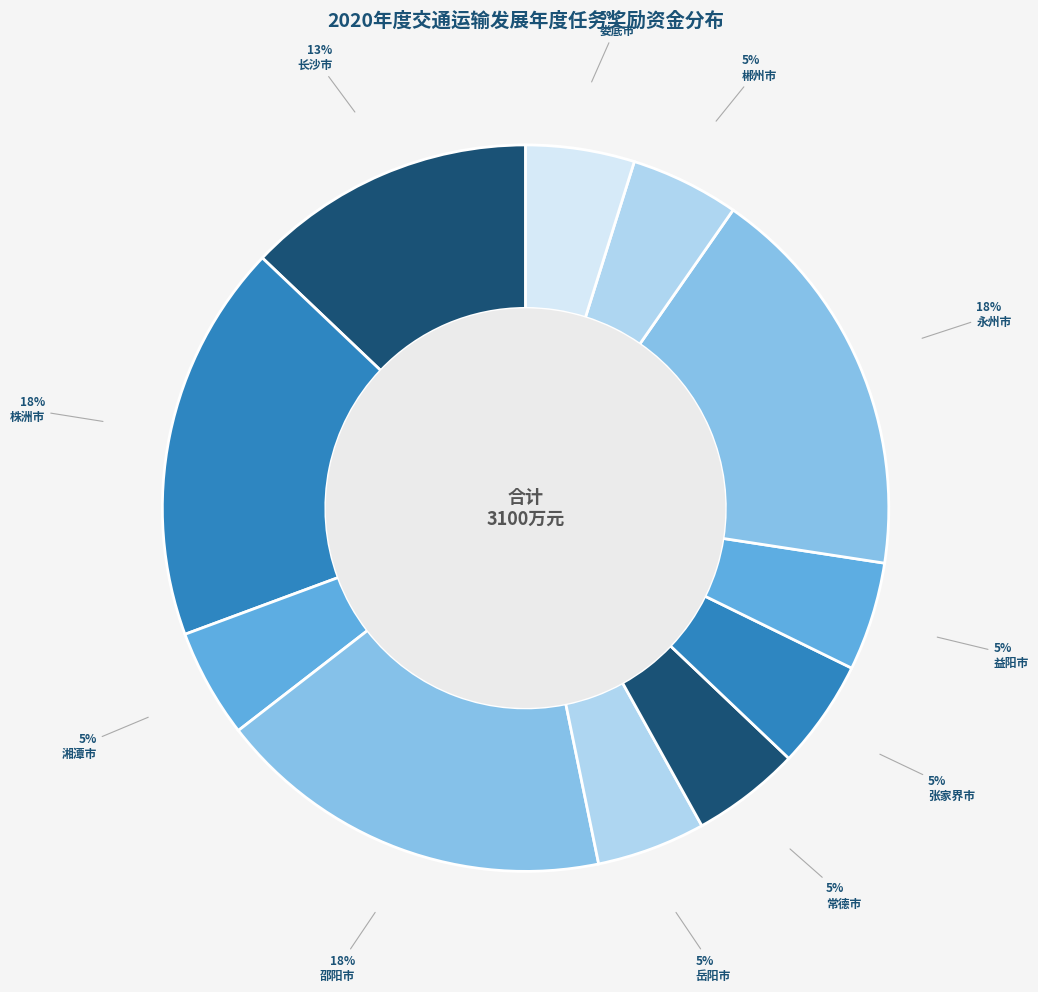

Rank the categories by value from highest to lowest.

株洲市, 邵阳市, 永州市, 长沙市, 湘潭市, 岳阳市, 常德市, 张家界市, 益阳市, 郴州市, 娄底市